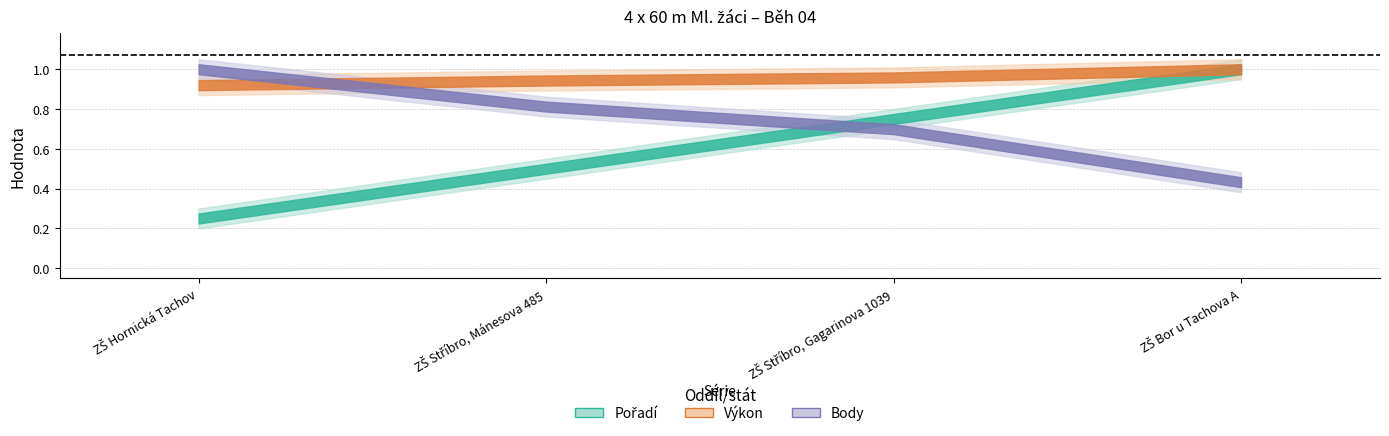

List the series in order of their peak value, highest first.

Body, Výkon, Pořadí